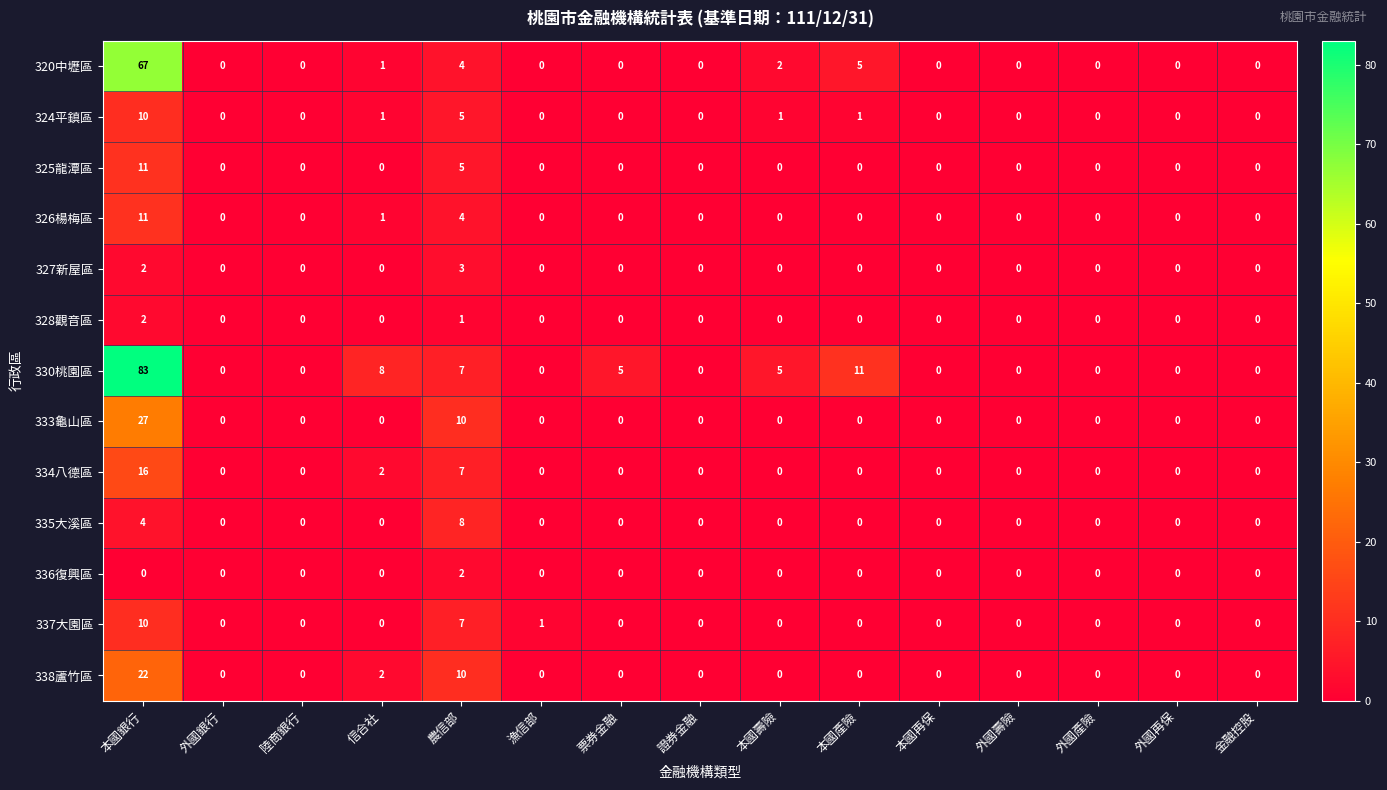

Which series has the largest total across all categories?

330桃園區